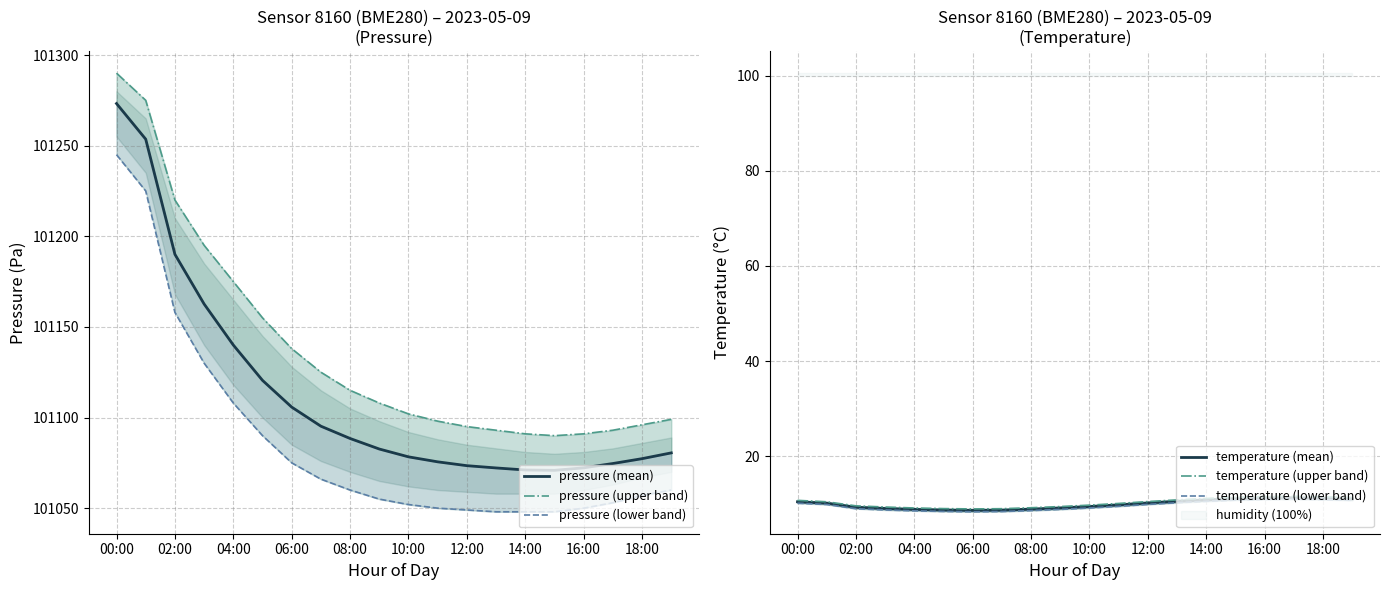

Which has a higher value, 14 or 14:00?

14:00